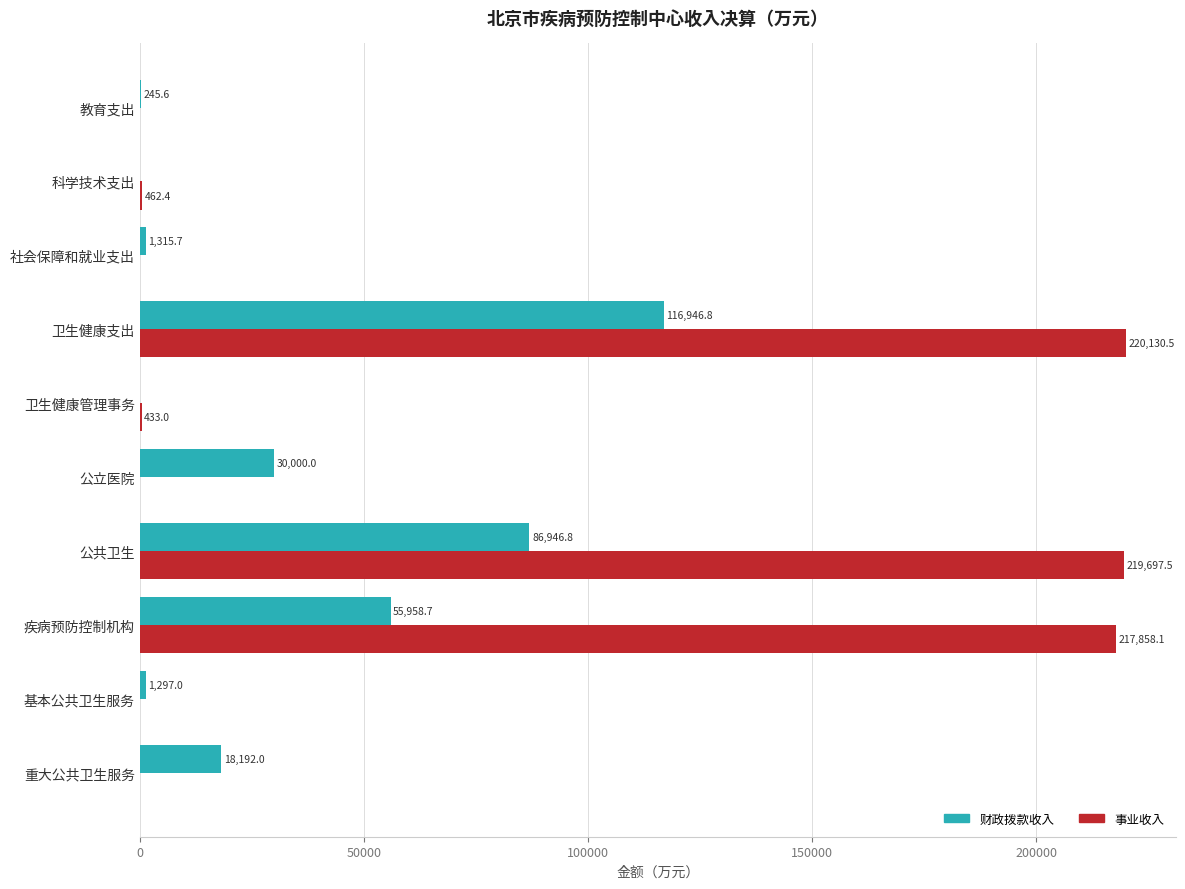

At which category is the sum across all series the highest?

卫生健康支出